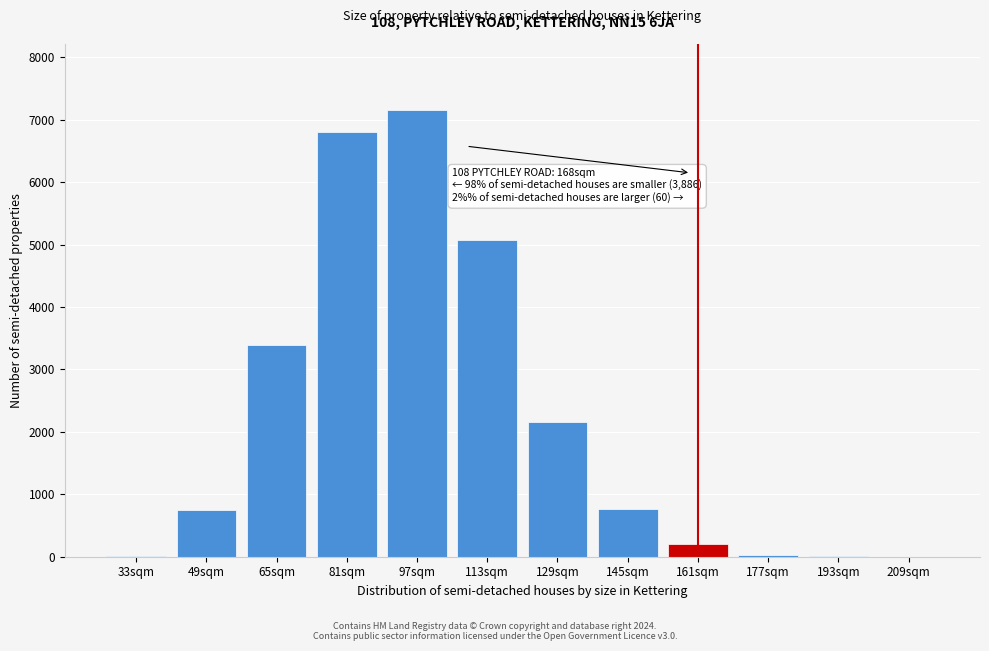

What is the change in value from 49sqm to 161sqm?

-550